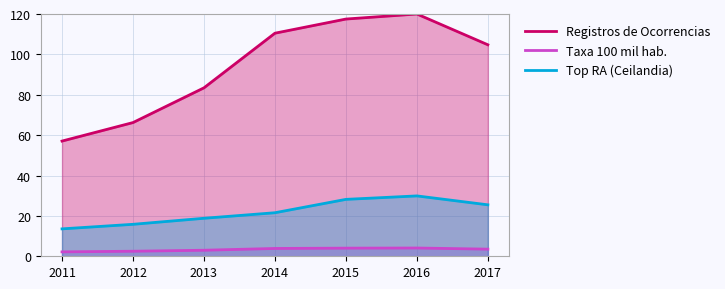

True or false: Registros de Ocorrencias and Top RA (Ceilandia) cross at least once.

False